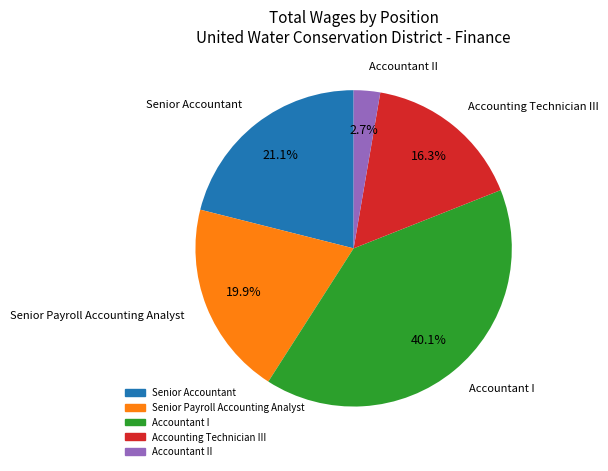

Is there any slice that represents more than half of the pie?

No